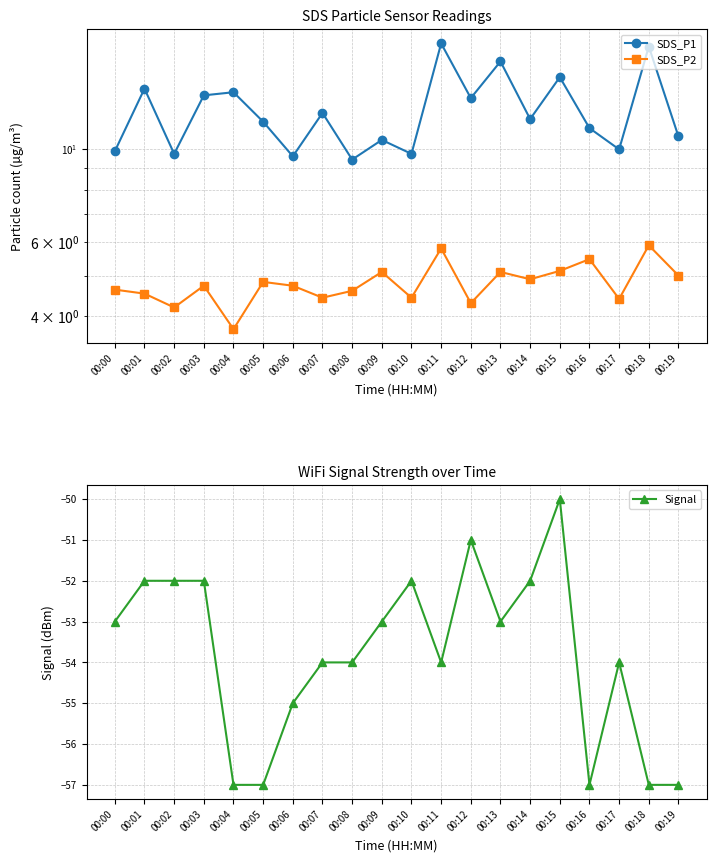

True or false: SDS_P1 has a value of 13.6 at 00:04.

True